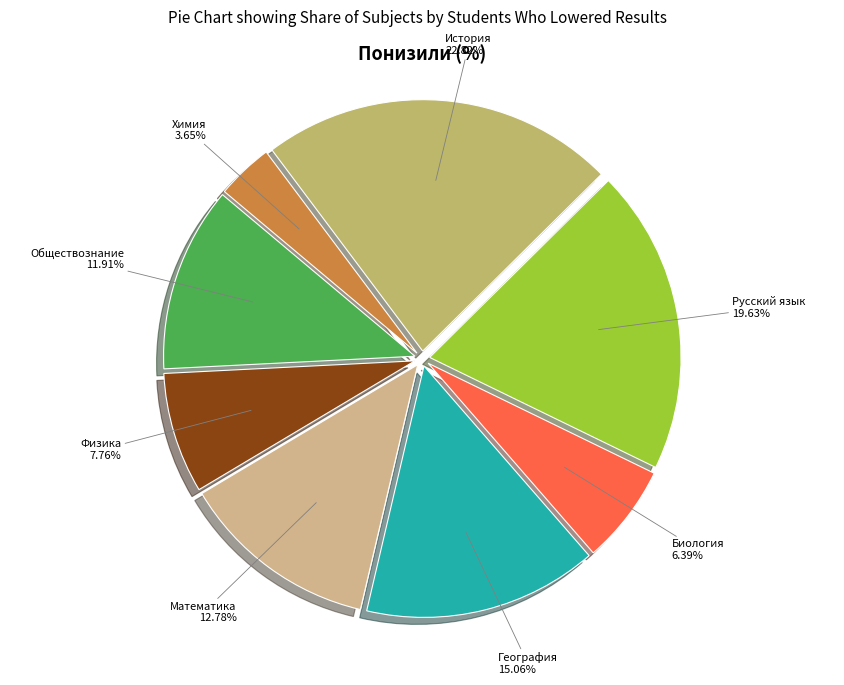

What percentage is the Русский язык slice, to the nearest percent?

20%